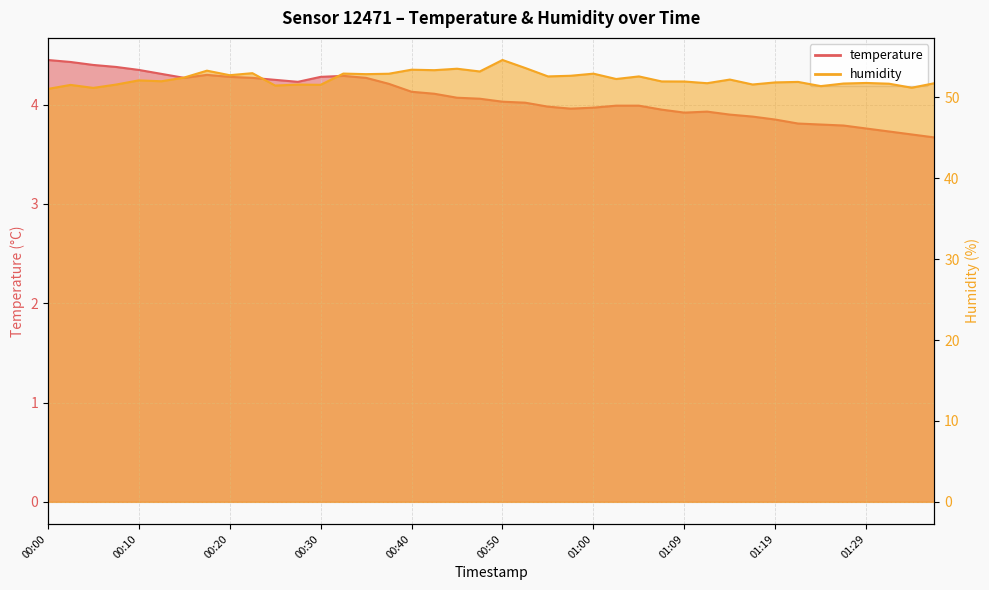

What is the spread (max minus min) of values at 00:28?

47.3